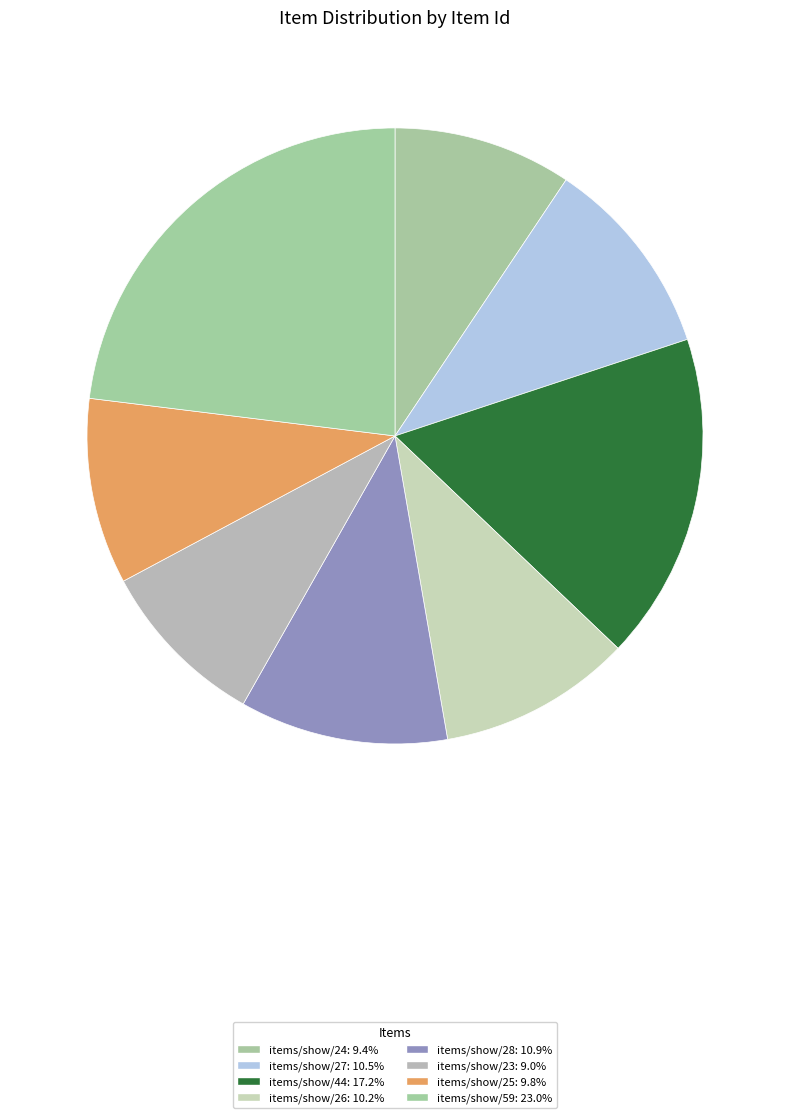

Rank the categories by value from lowest to highest.

items/show/23, items/show/24, items/show/25, items/show/26, items/show/27, items/show/28, items/show/44, items/show/59